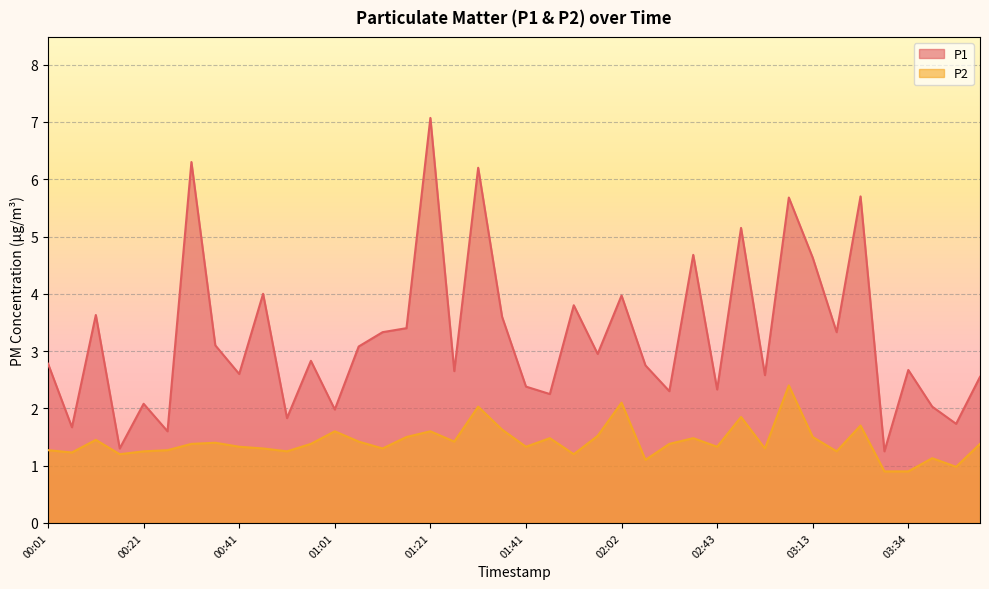

What is the spread (max minus min) of values at 02:22?

0.9